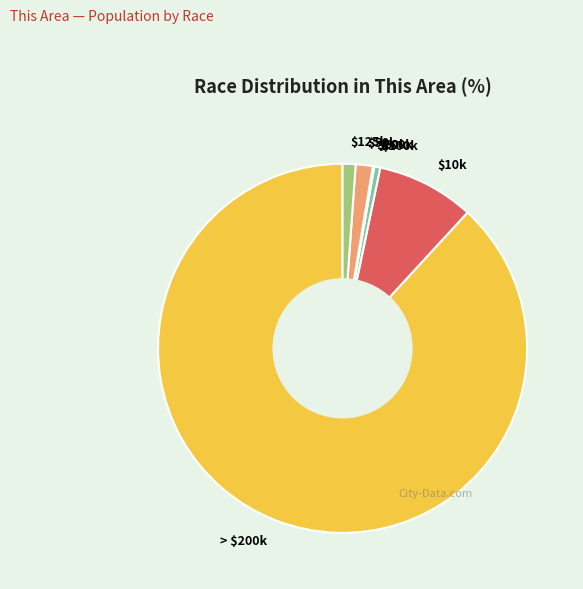

Is there a majority slice in this chart?

Yes